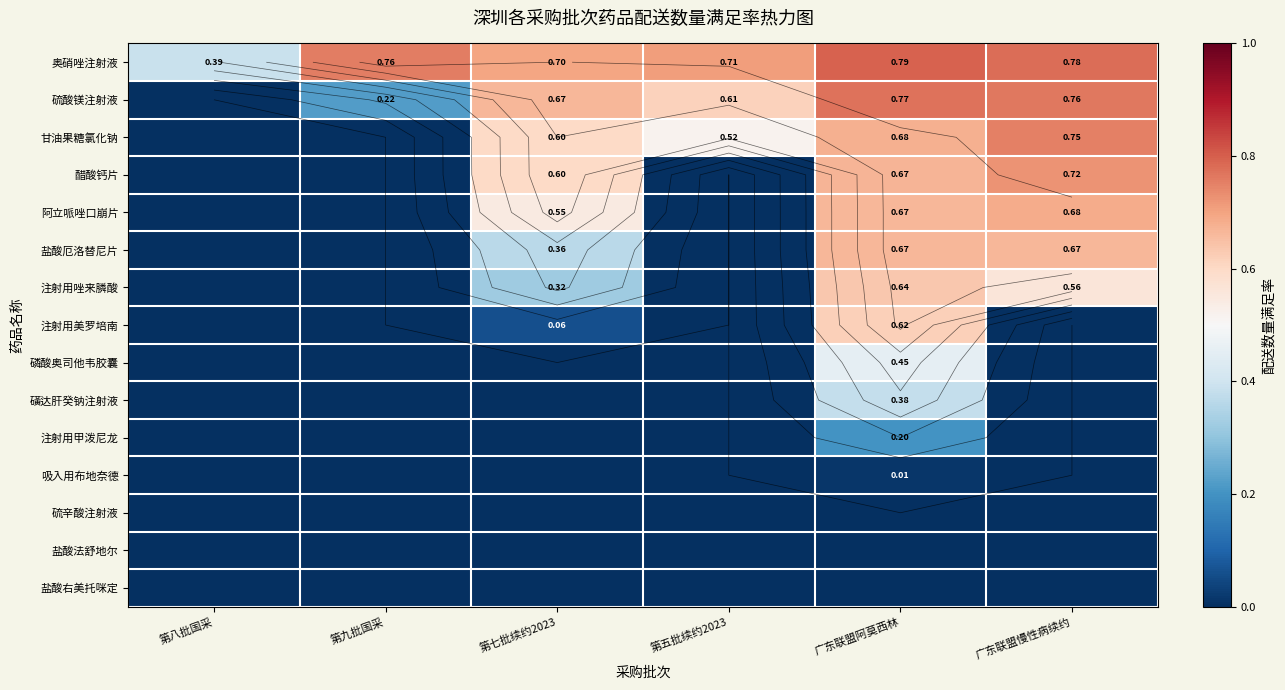

What is the difference between the highest and lowest values at 广东联盟阿莫西林?

0.8